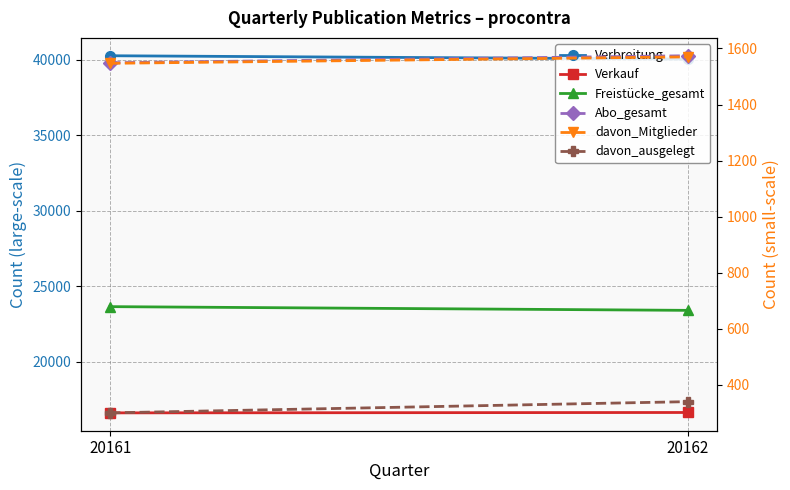

Between 20161 and 20162, which series saw the biggest shift?

Freistücke_gesamt